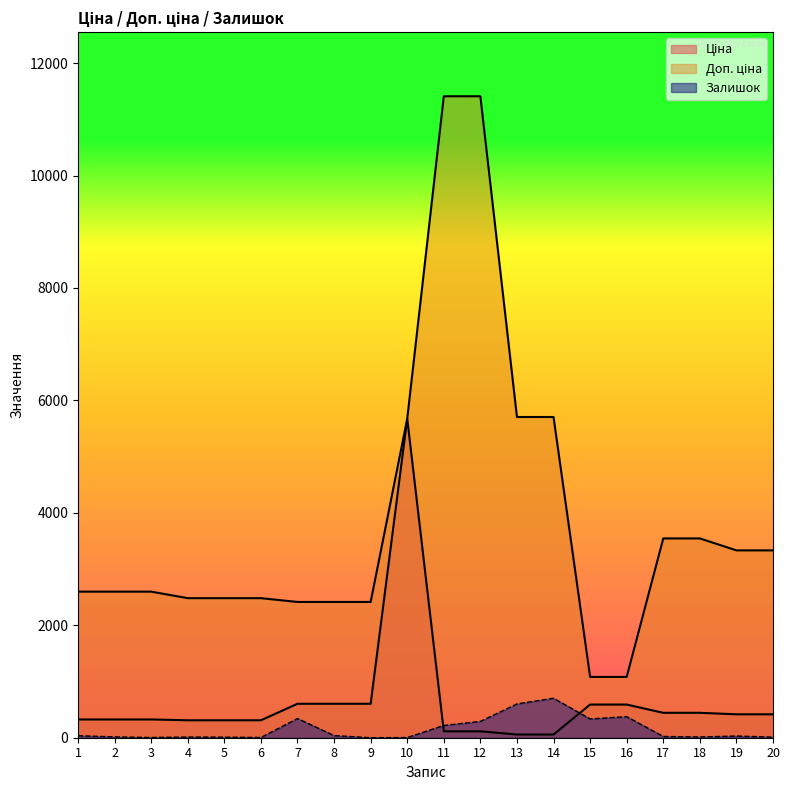

How many values in the Ціна series are below 416?

10